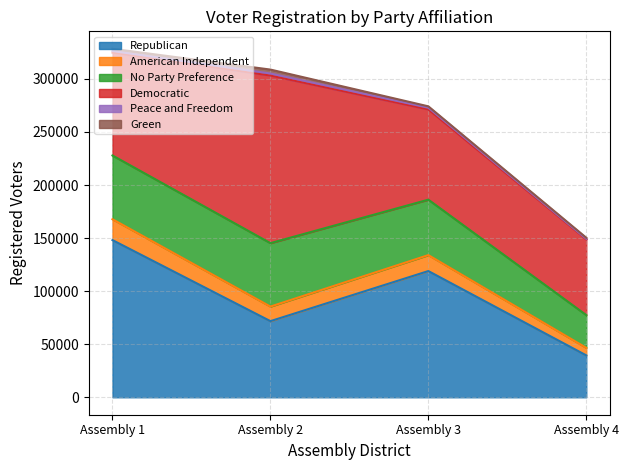

What is the lowest value of the Republican series?

39471